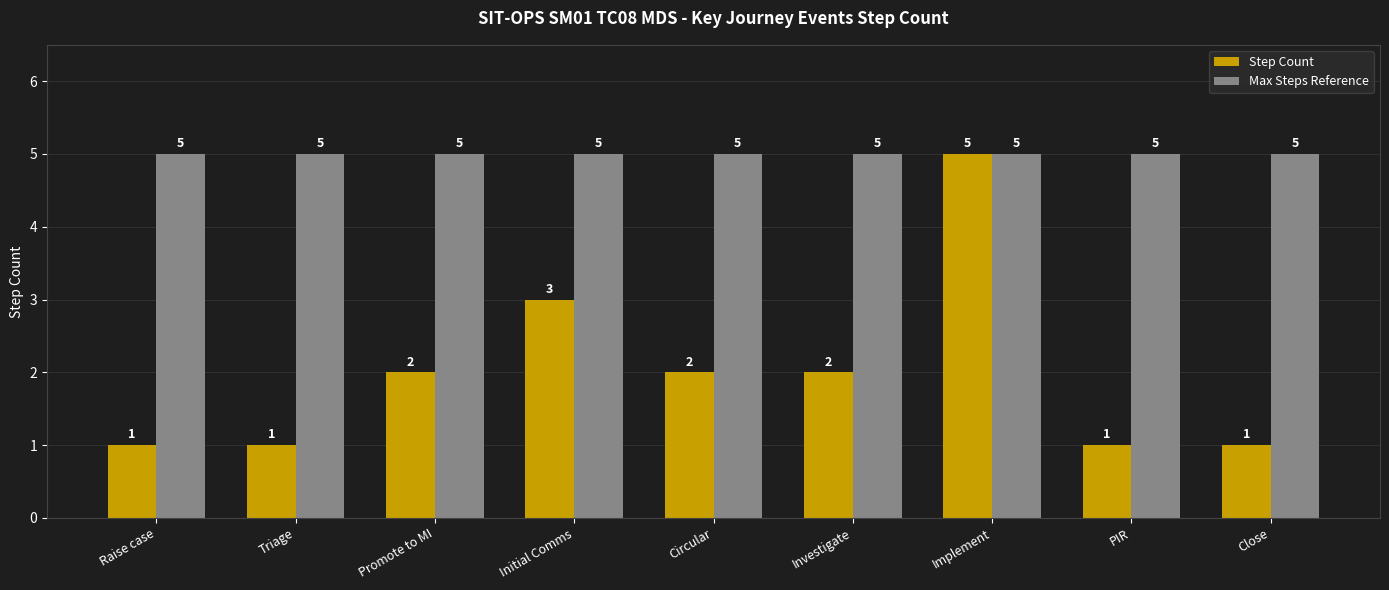

Where is Step Count nearest to the value 3?

Initial Comms